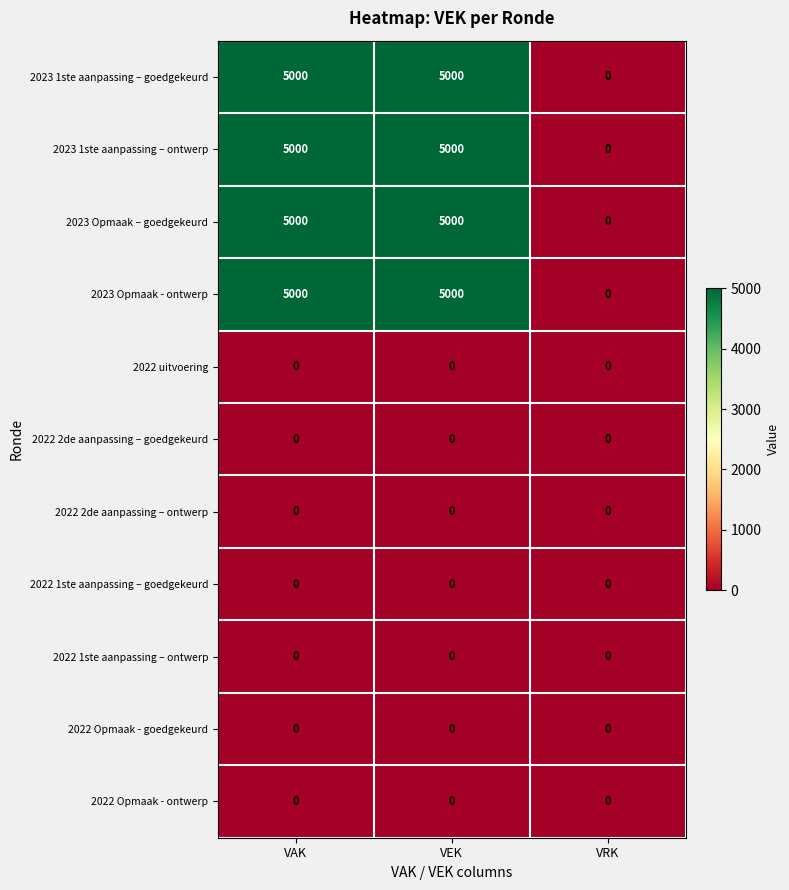

True or false: 2022 Opmaak - goedgekeurd has a value of 0 at VEK.

True